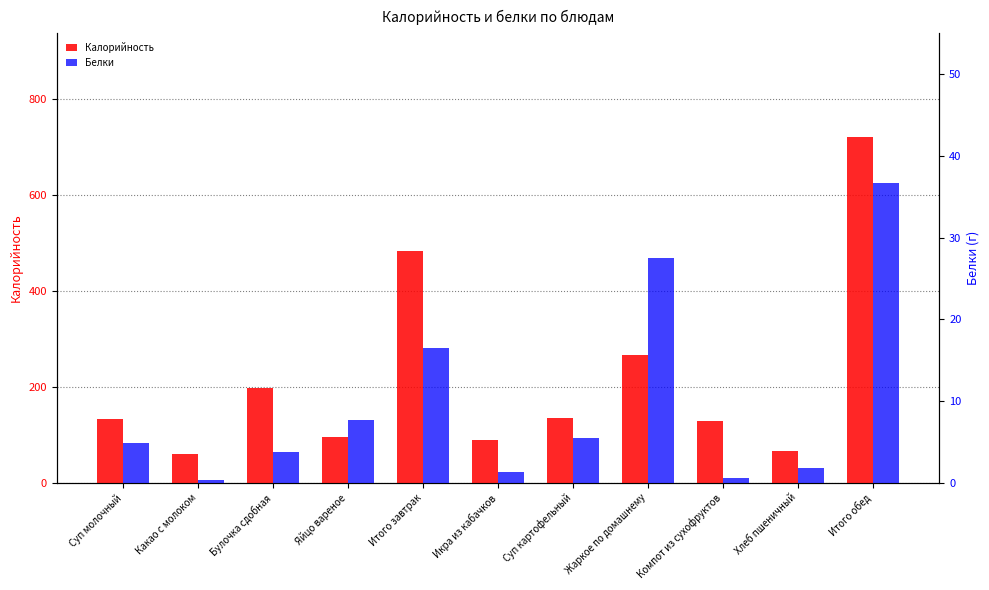

Which label corresponds to the largest value in the chart?

Итого обед